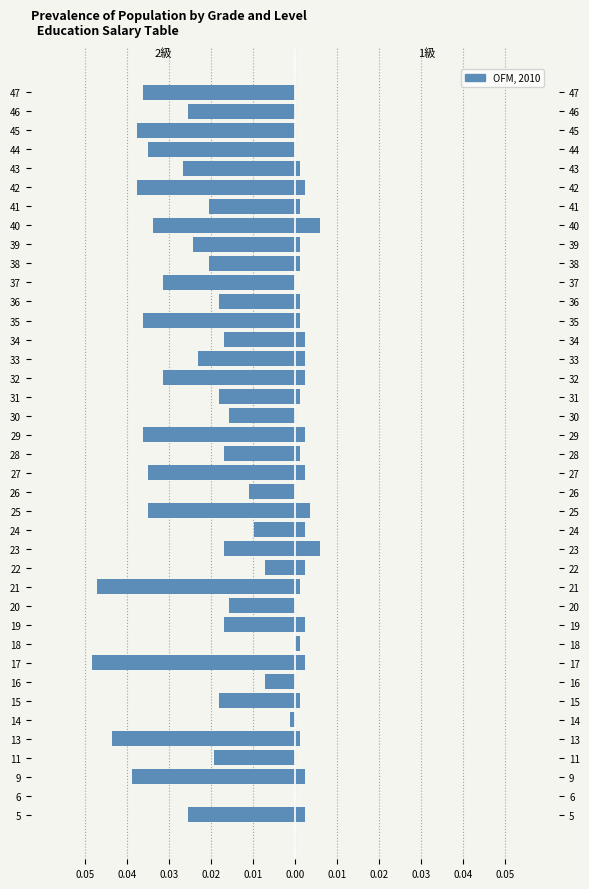

How many groups of bars are there?

39